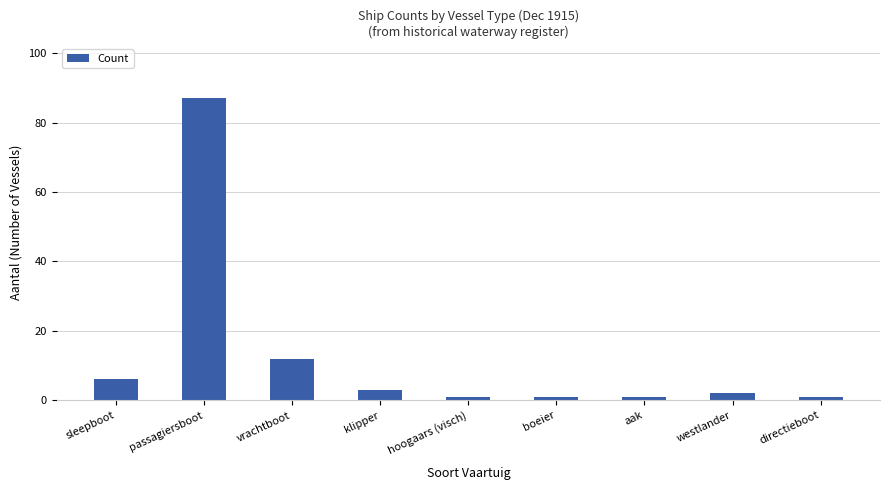

Which category has the highest value across all series?

passagiersboot